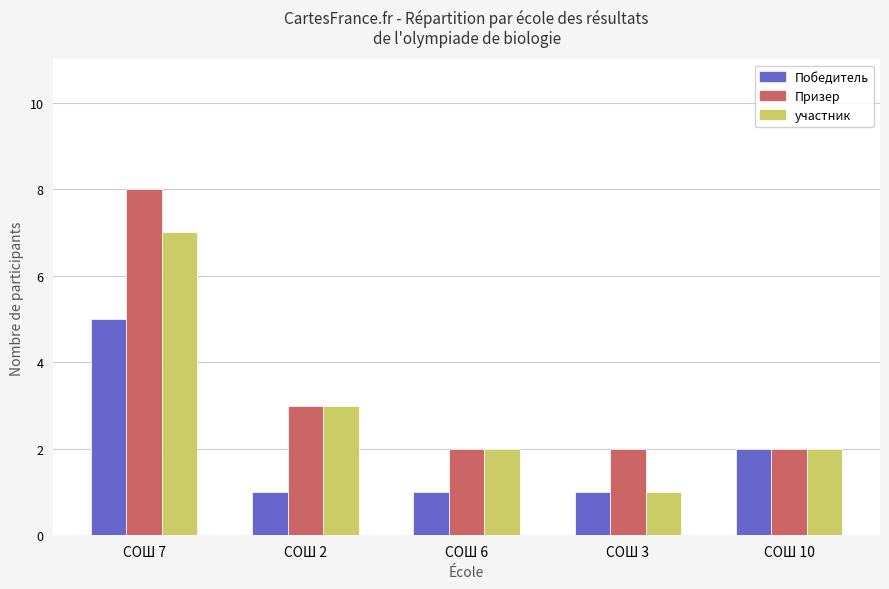

List the series in order of their overall mean, lowest first.

Победитель, участник, Призер